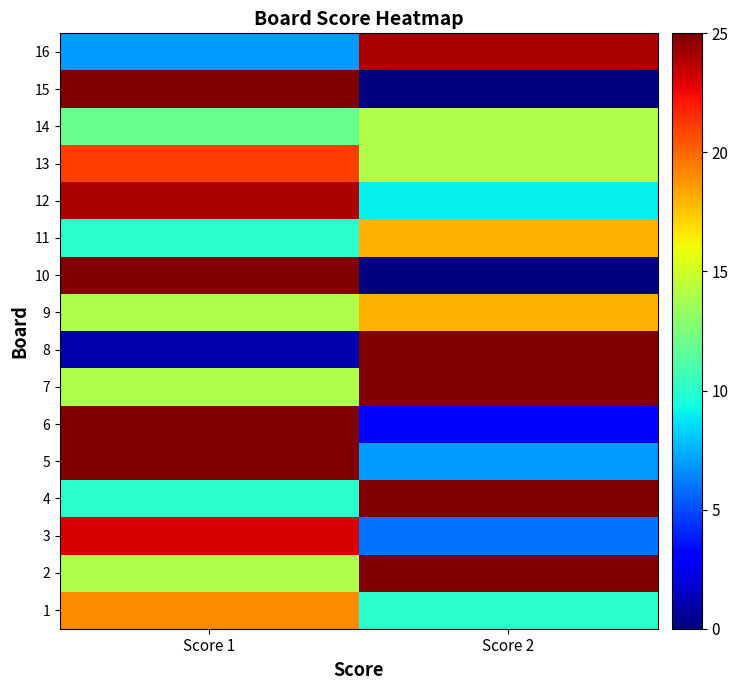

What is the difference between the highest and lowest values at Score 2?

25